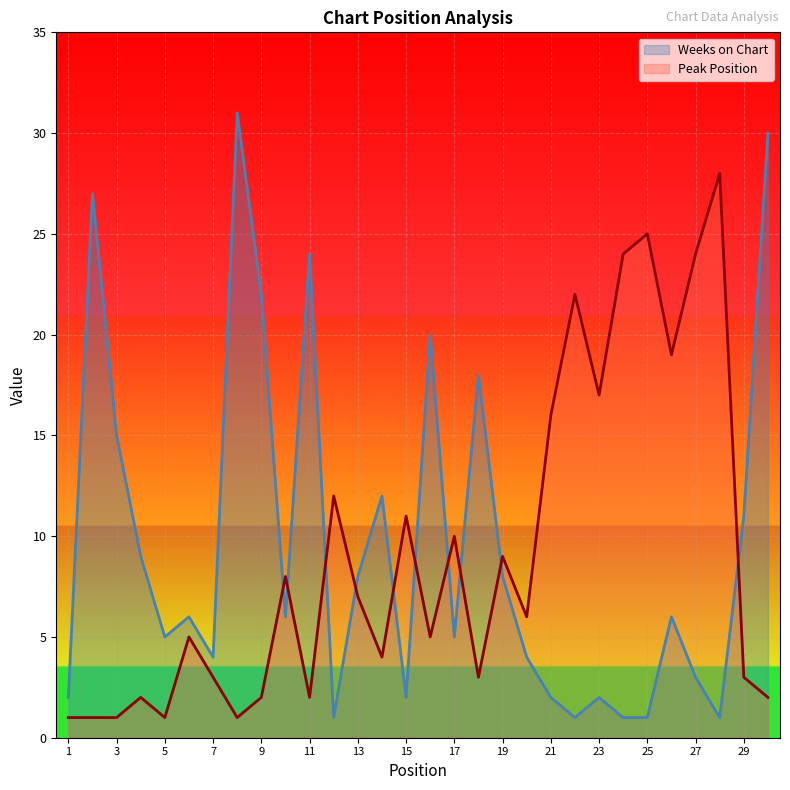

Where is the first local maximum for Weeks on Chart?

2